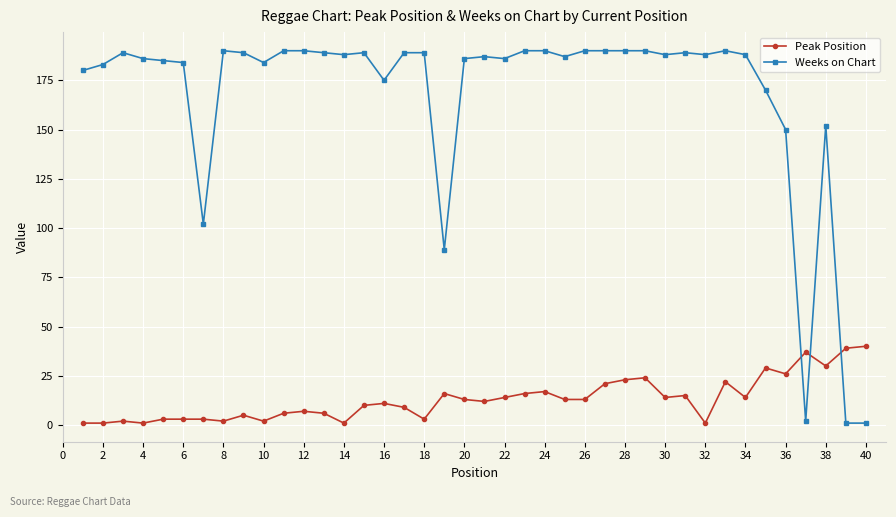

True or false: Peak Position and Weeks on Chart intersect in this chart.

True